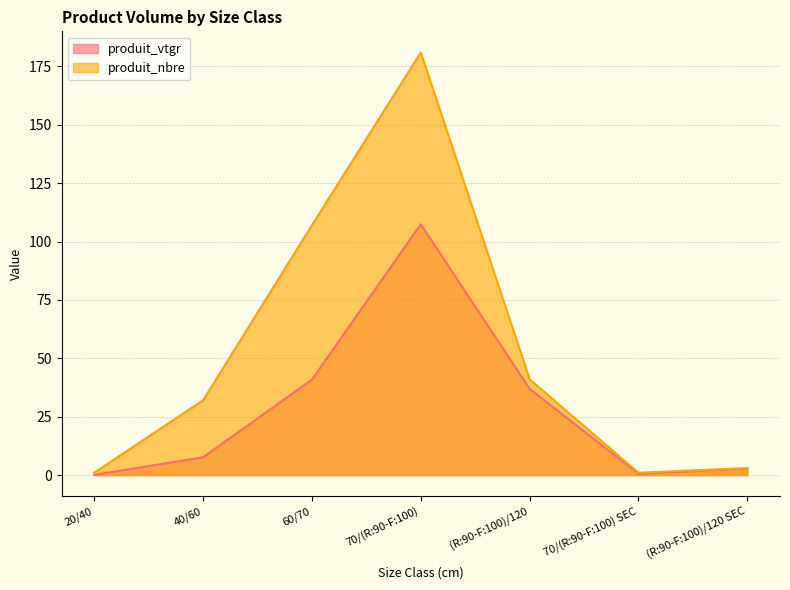

Is the value of produit_nbre at 20/40 greater than the value of produit_vtgr at 20/40?

Yes